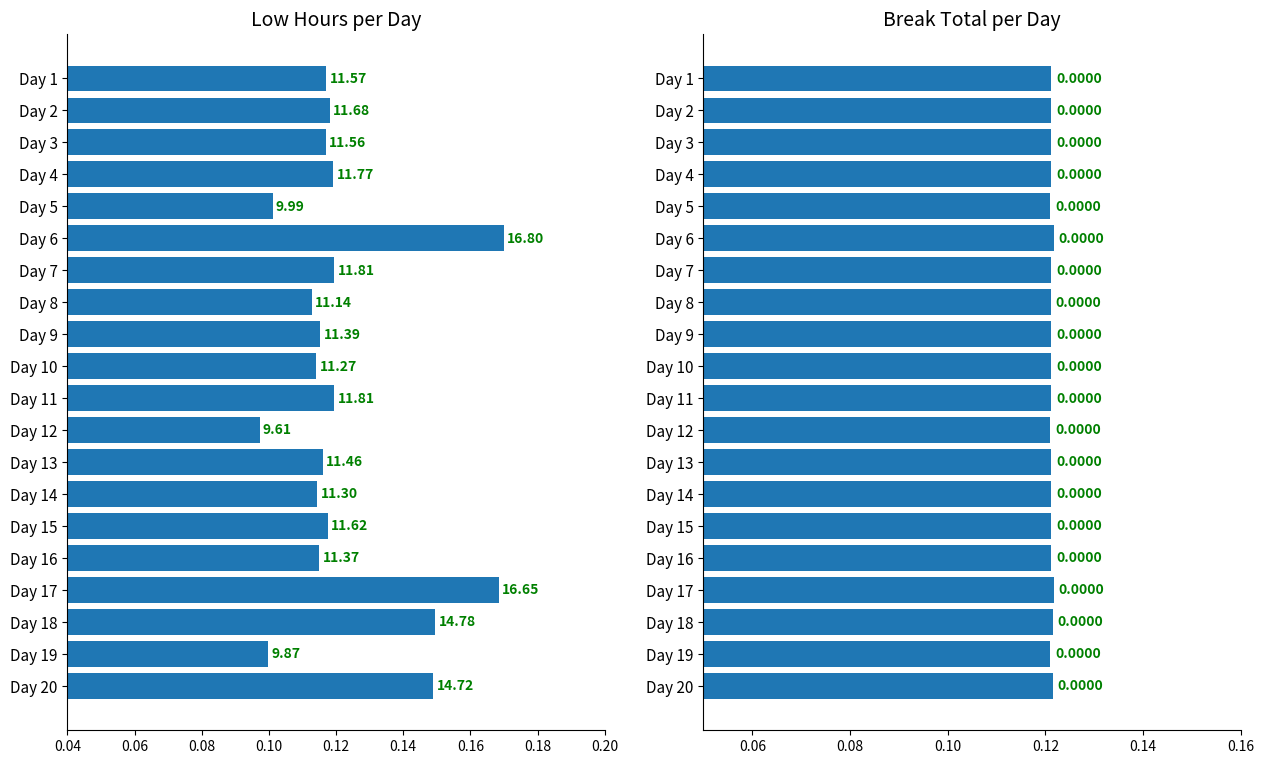

How many bars are there in total?

40